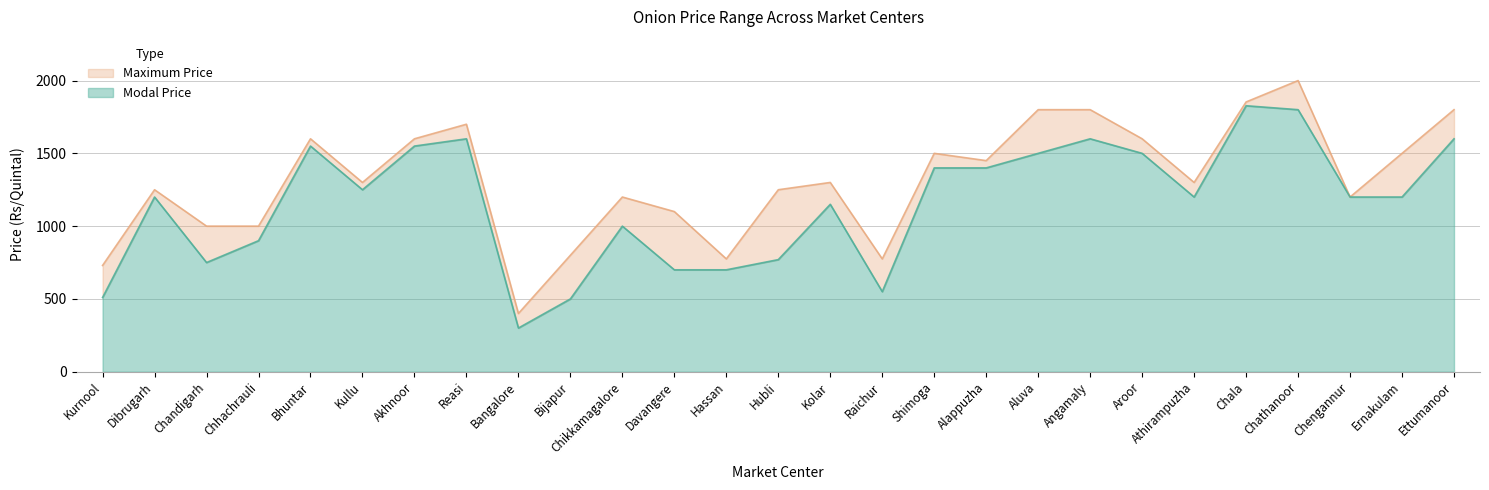

Reading left to right, list all the values displayed in this chart.

Modal Price: Kurnool=510	Dibrugarh=1200	Chandigarh=750	Chhachrauli=900	Bhuntar=1550	Kullu=1250	Akhnoor=1550	Reasi=1600	Bangalore=300	Bijapur=500	Chikkamagalore=1000	Davangere=700	Hassan=700	Hubli=770	Kolar=1150	Raichur=550	Shimoga=1400	Alappuzha=1400	Aluva=1500	Angamaly=1600	Aroor=1500	Athirampuzha=1200	Chala=1827	Chathanoor=1800	Chengannur=1200	Ernakulam=1200	Ettumanoor=1600
Maximum Price: Kurnool=730	Dibrugarh=1250	Chandigarh=1000	Chhachrauli=1000	Bhuntar=1600	Kullu=1300	Akhnoor=1600	Reasi=1700	Bangalore=400	Bijapur=800	Chikkamagalore=1200	Davangere=1100	Hassan=775	Hubli=1250	Kolar=1300	Raichur=775	Shimoga=1500	Alappuzha=1450	Aluva=1800	Angamaly=1800	Aroor=1600	Athirampuzha=1300	Chala=1853	Chathanoor=2000	Chengannur=1200	Ernakulam=1500	Ettumanoor=1800